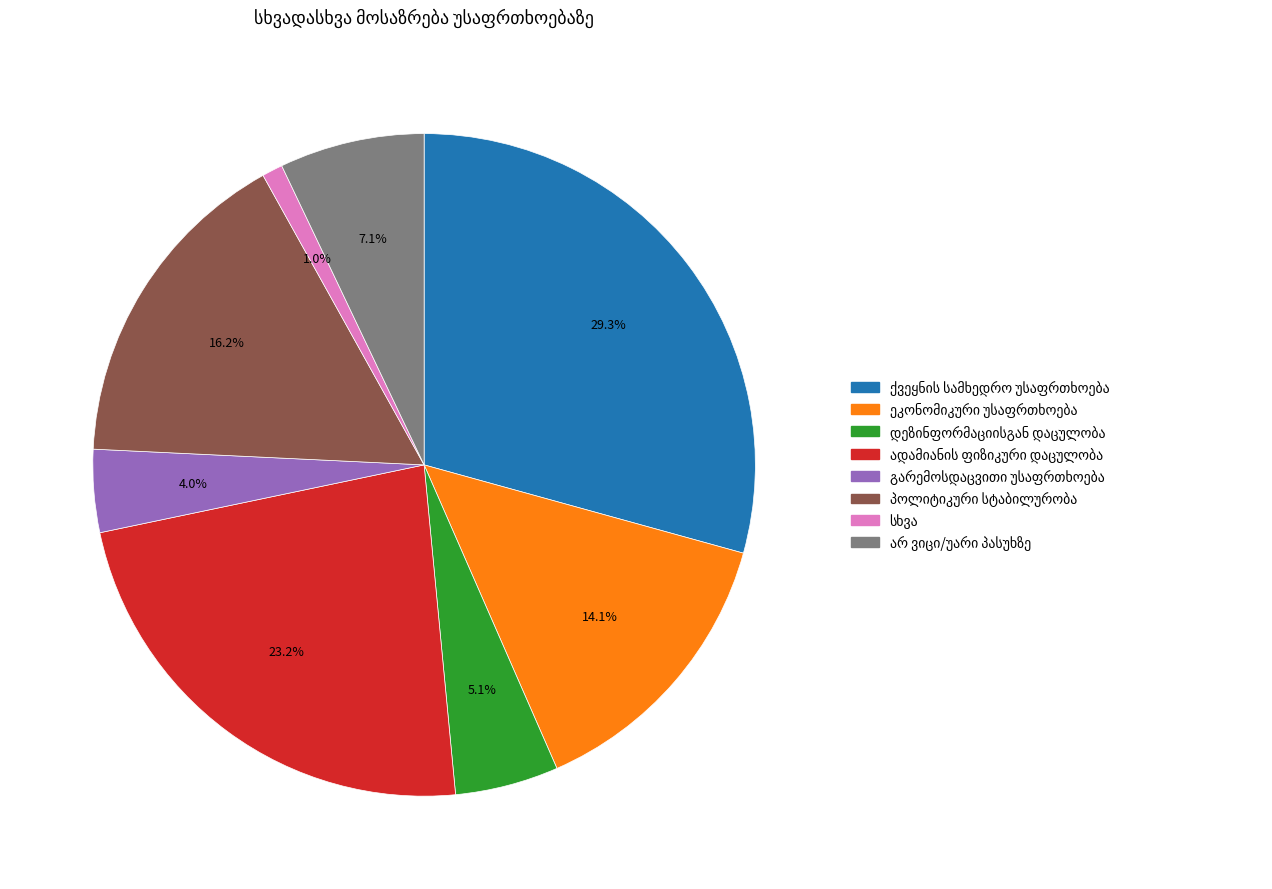

Is there a majority slice in this chart?

No